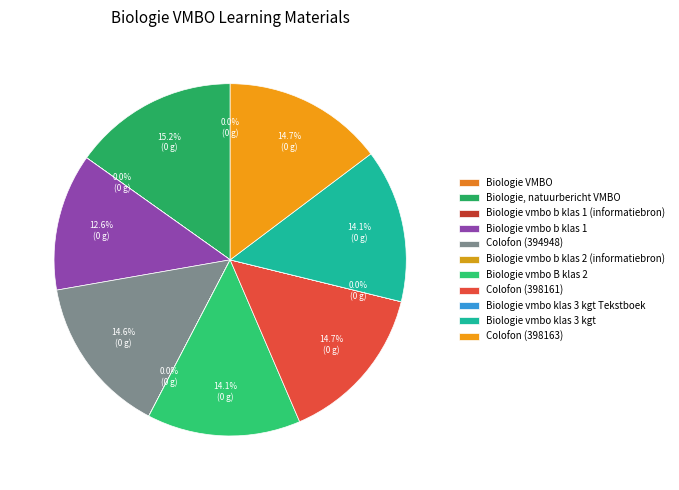

To the nearest percent, what is the average slice percentage?

9%